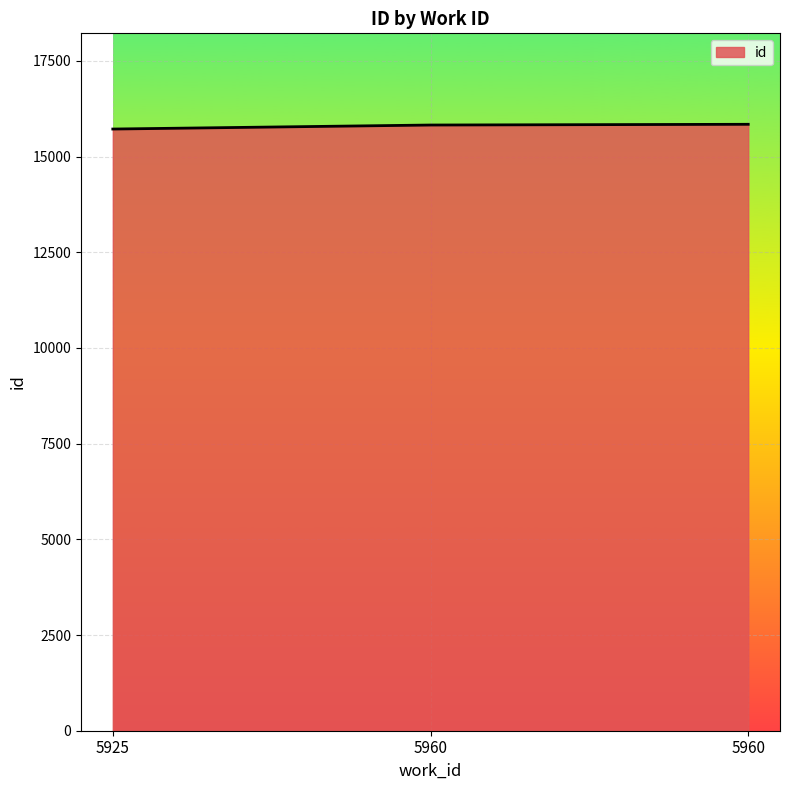

Rank the categories by value from highest to lowest.

5960, 5960, 5925